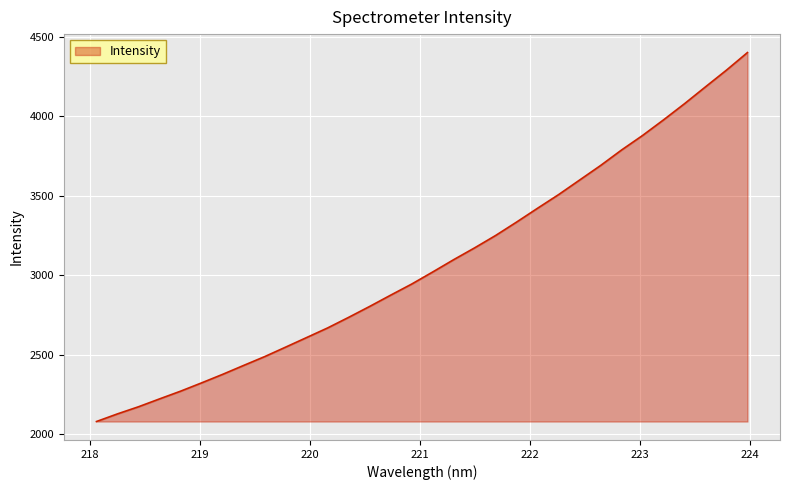

What is the minimum value shown in the chart?

2081.3